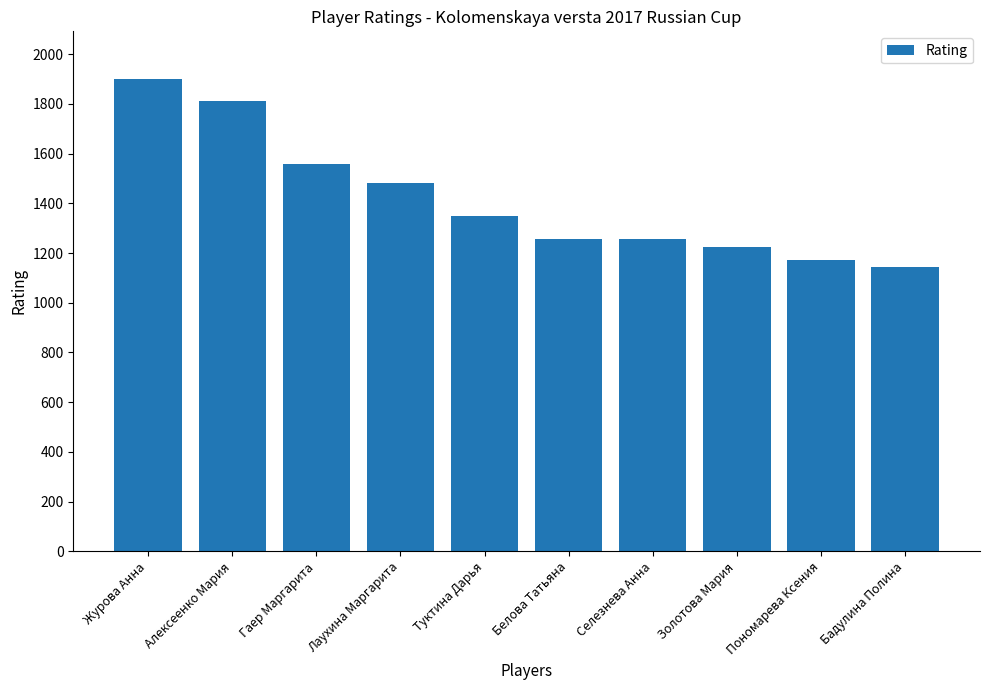

What is the change in value from Алексеенко Мария to Гаер Маргарита?

-252